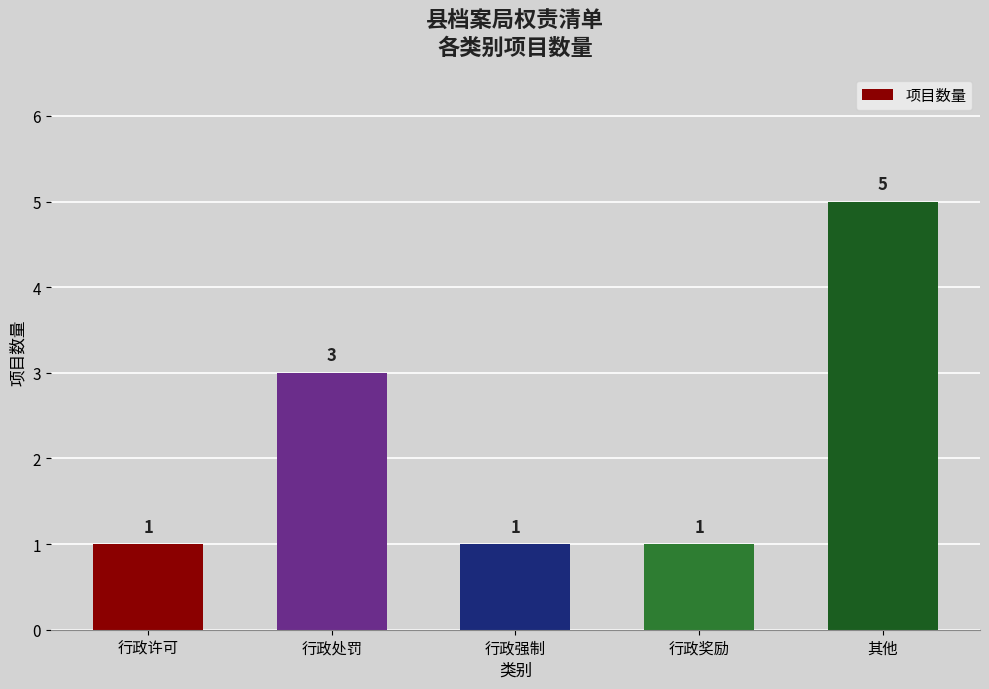

How many bars are there in total?

5